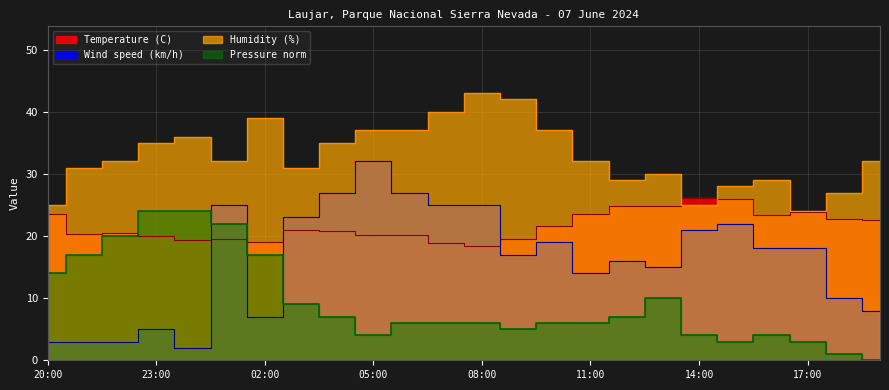

Rank the categories by Pressure (hPa) offset value from lowest to highest.

19:00, 18:00, 15:00, 17:00, 05:00, 14:00, 16:00, 09:00, 06:00, 07:00, 08:00, 10:00, 11:00, 04:00, 12:00, 03:00, 13:00, 20:00, 21:00, 02:00, 22:00, 01:00, 23:00, 00:00